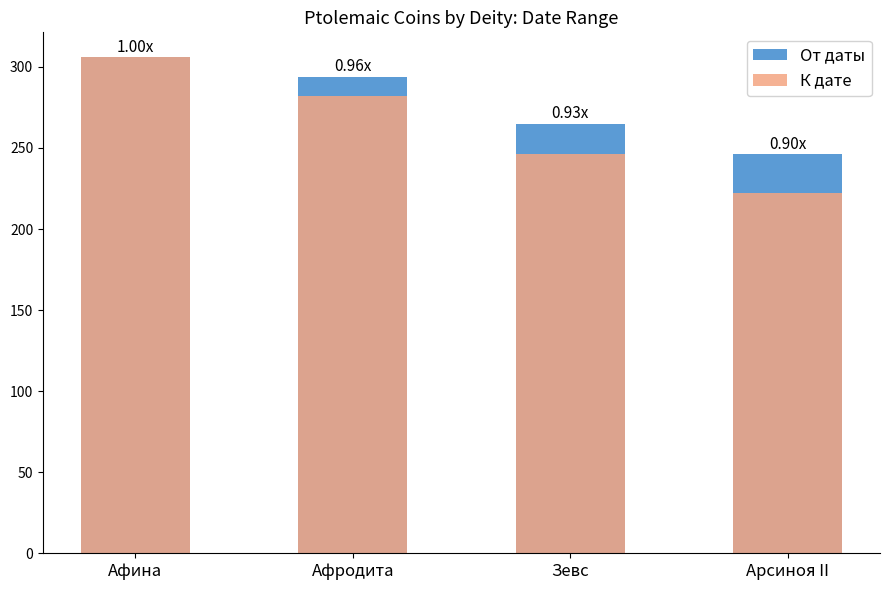

Reading right to left, list all the values displayed in this chart.

От даты: Арсиноя II=246	Зевс=265	Афродита=294	Афина=306
К дате: Арсиноя II=222	Зевс=246	Афродита=282	Афина=306